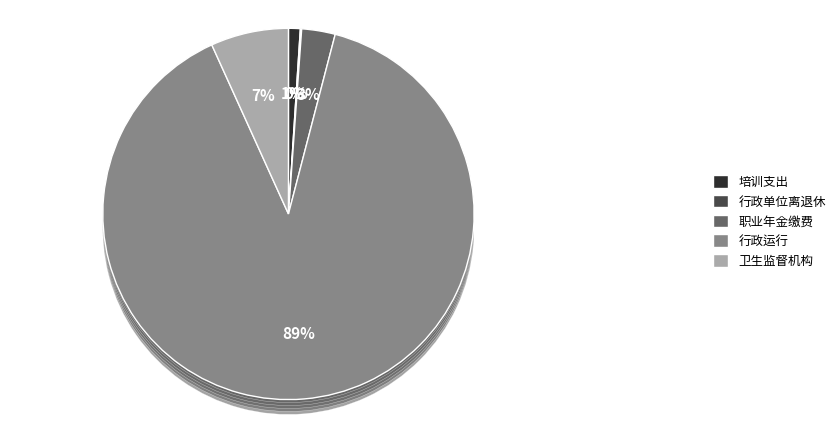

Which category has the biggest portion of the pie?

2100101-行政运行